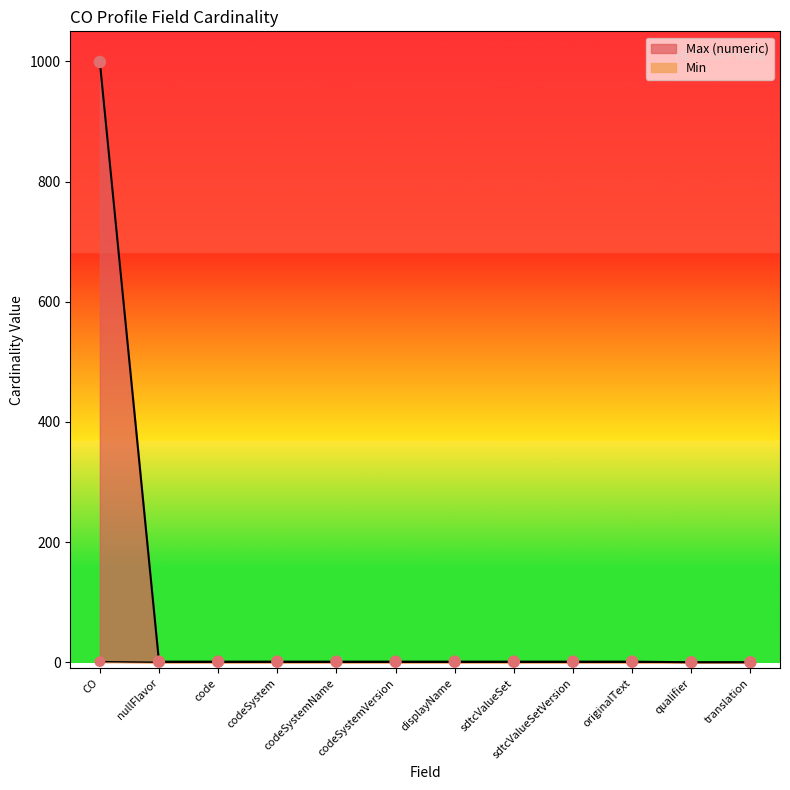

At which category is the sum across all series the highest?

CO